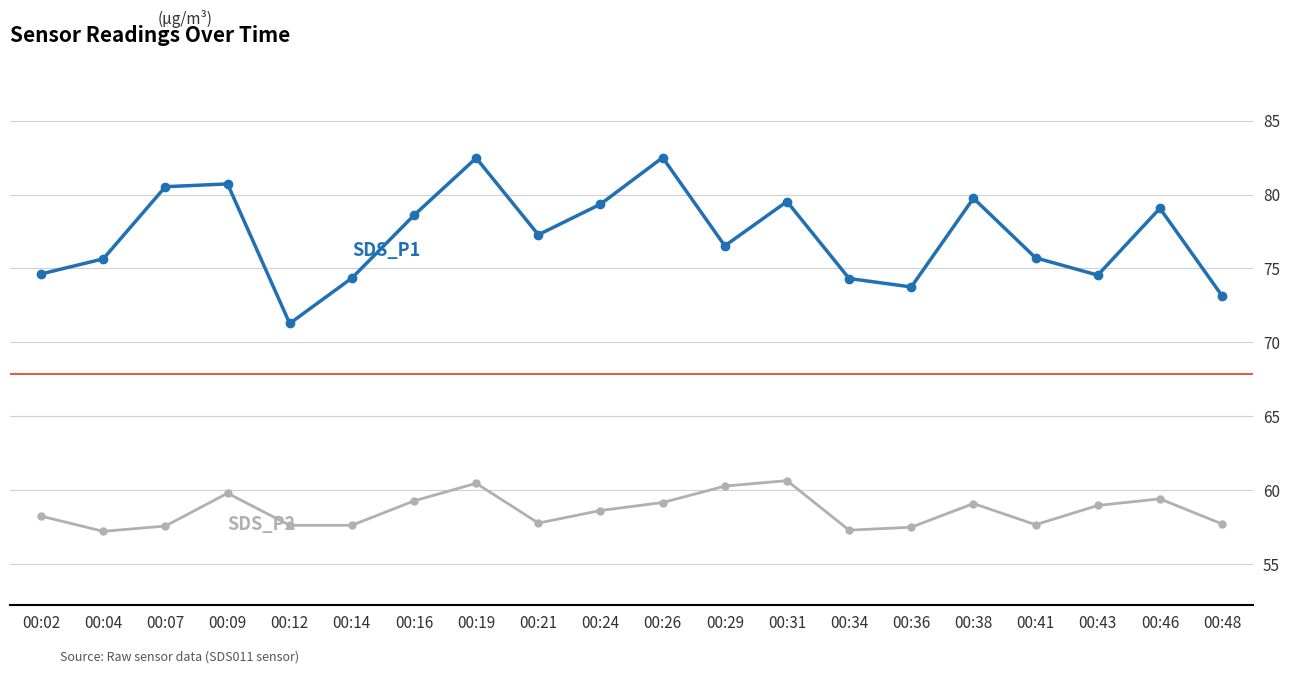

What is the total value across all series at 00:02?

132.9